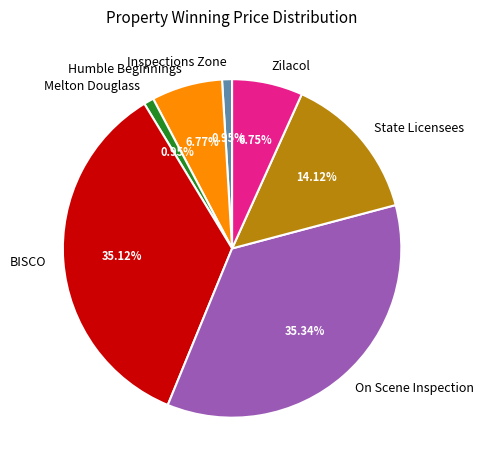

Is On Scene Inspection the majority of the pie?

No